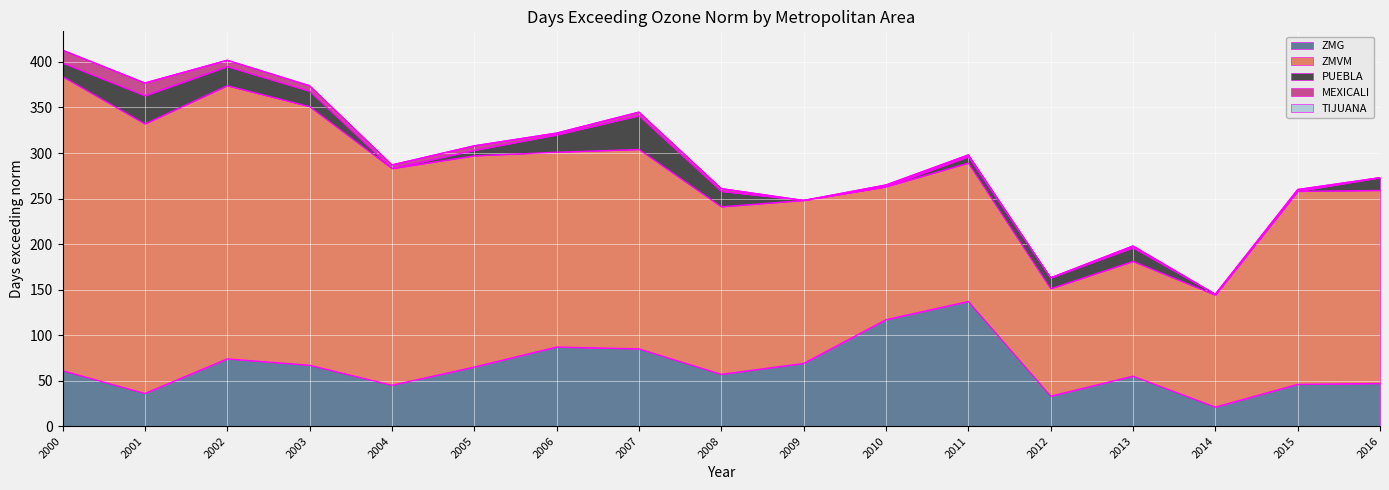

At 2012, list the series in order from largest to smallest.

ZMVM, ZMG, PUEBLA, MEXICALI, TIJUANA